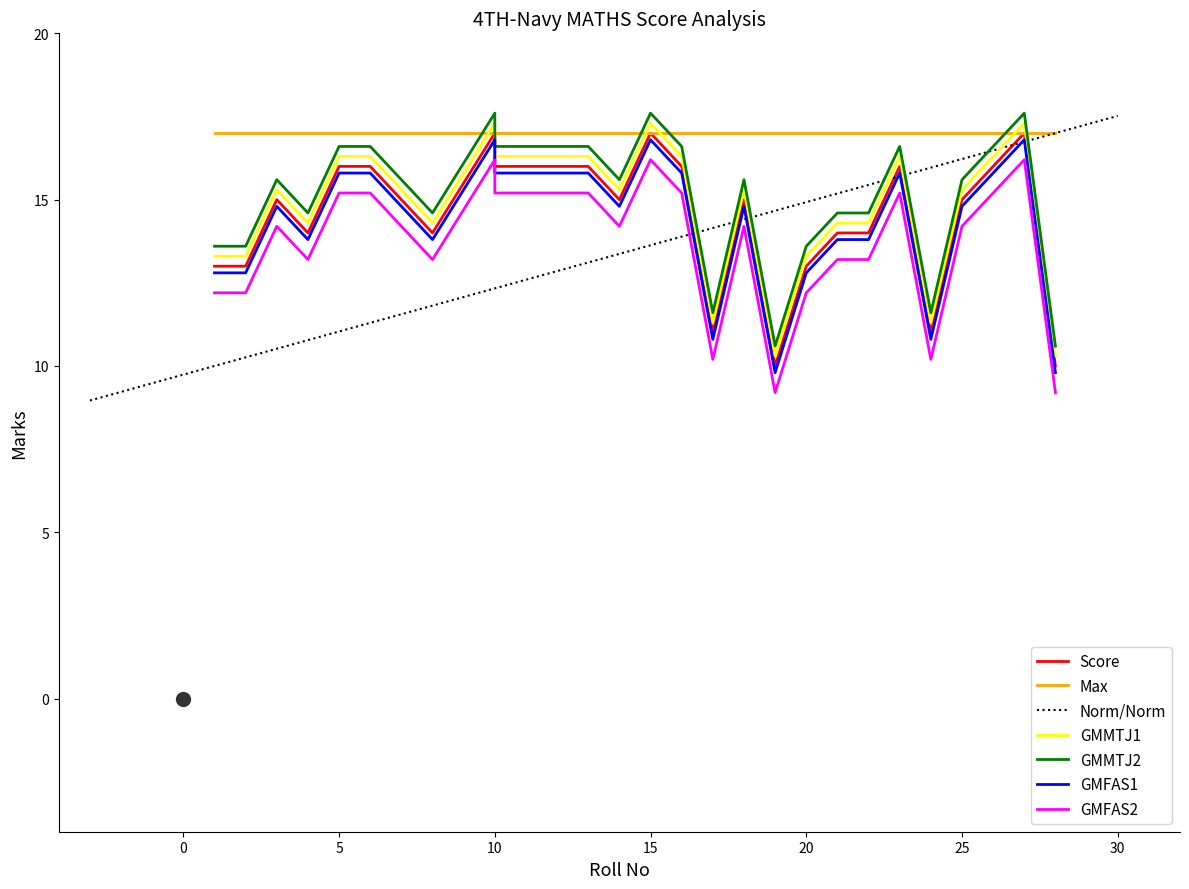

What is the minimum value for Norm/Norm?

9.0